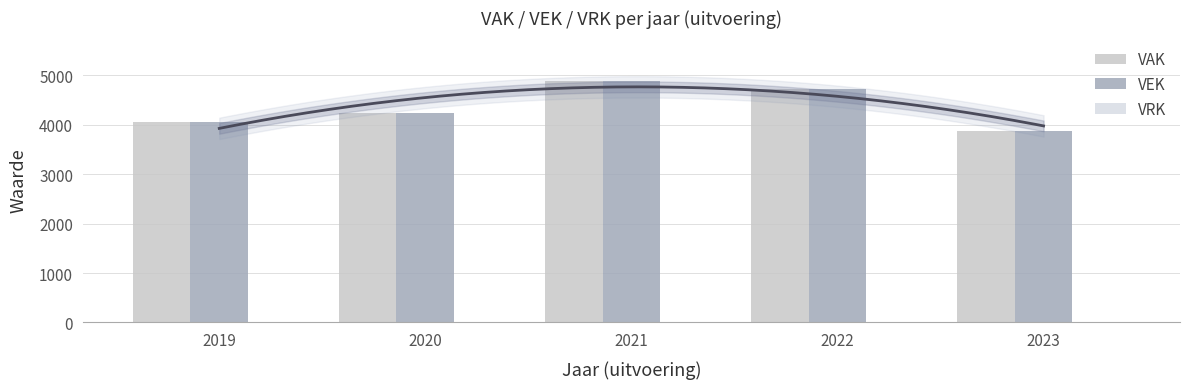

At which label does VAK first exceed 4240?

2021